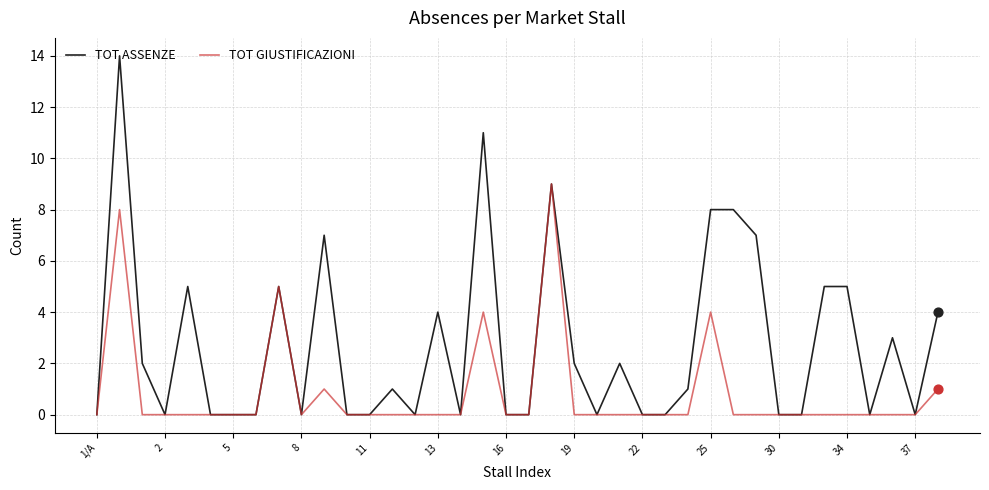

Rank the series by their average value, from highest to lowest.

TOT ASSENZE, TOT GIUSTIFICAZIONI